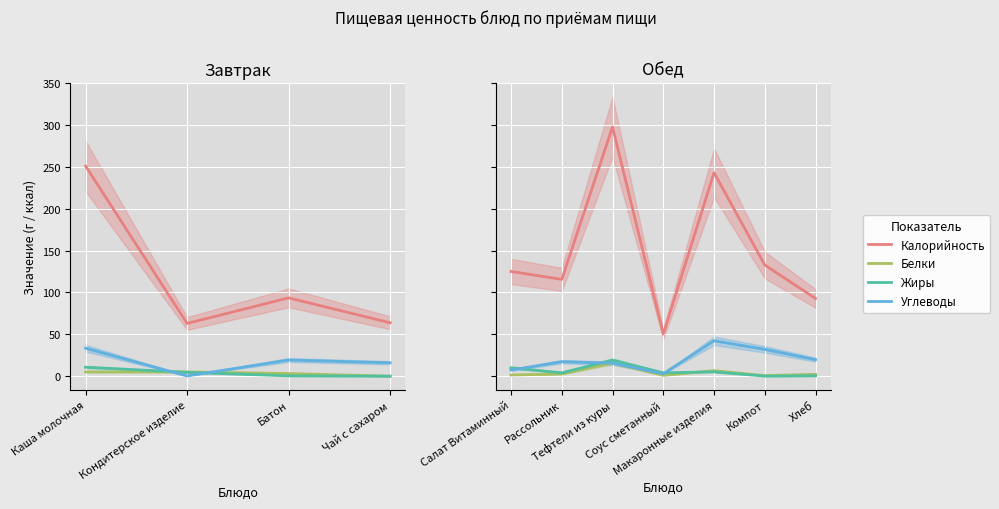

Does the chart display data point markers on the line(s)?

No